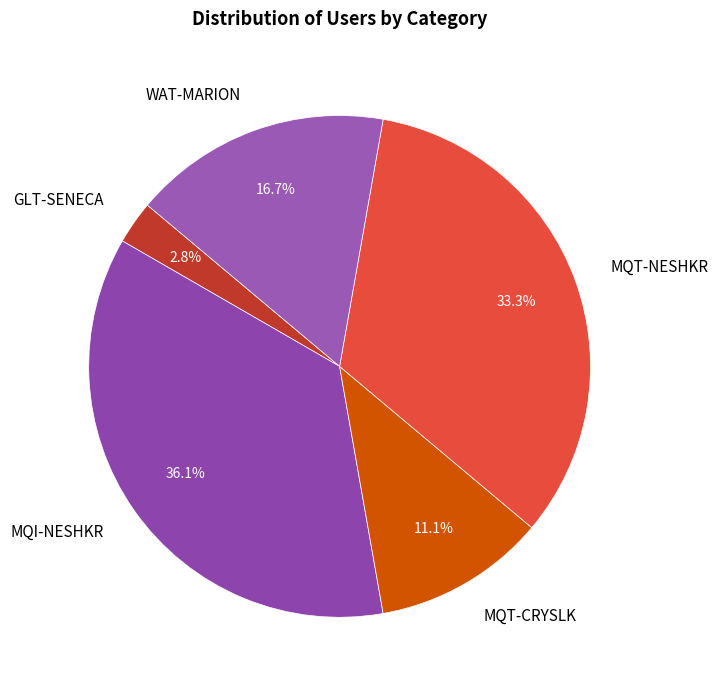

To the nearest percent, what is the average slice percentage?

20%